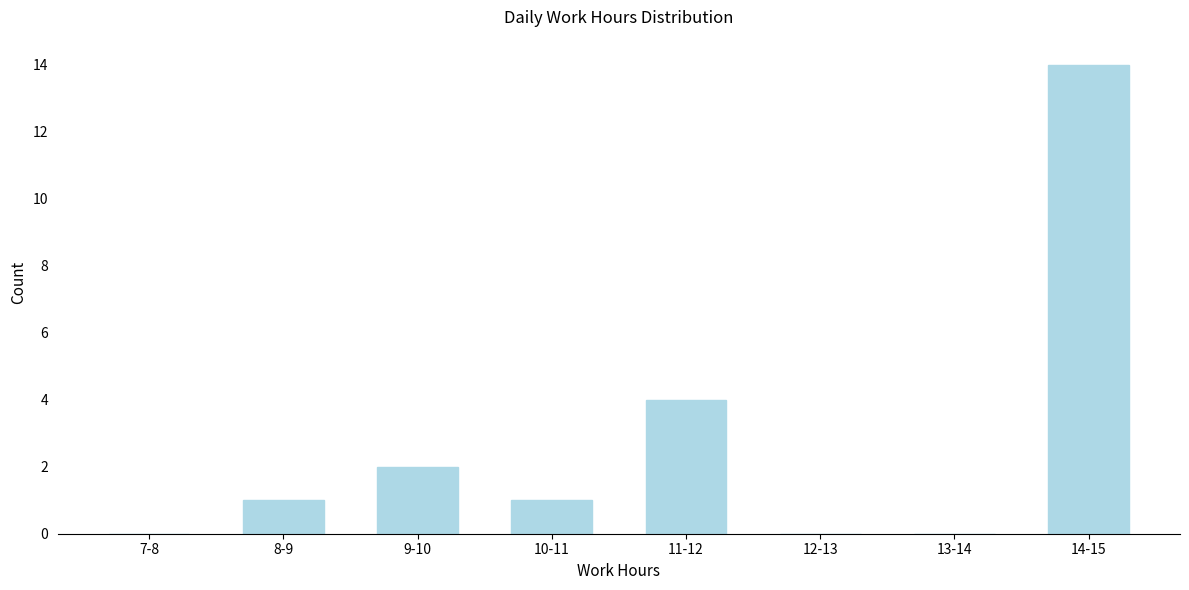

Reading left to right, transcribe all the data shown in this chart.

7-8=0	8-9=1	9-10=2	10-11=1	11-12=4	12-13=0	13-14=0	14-15=14